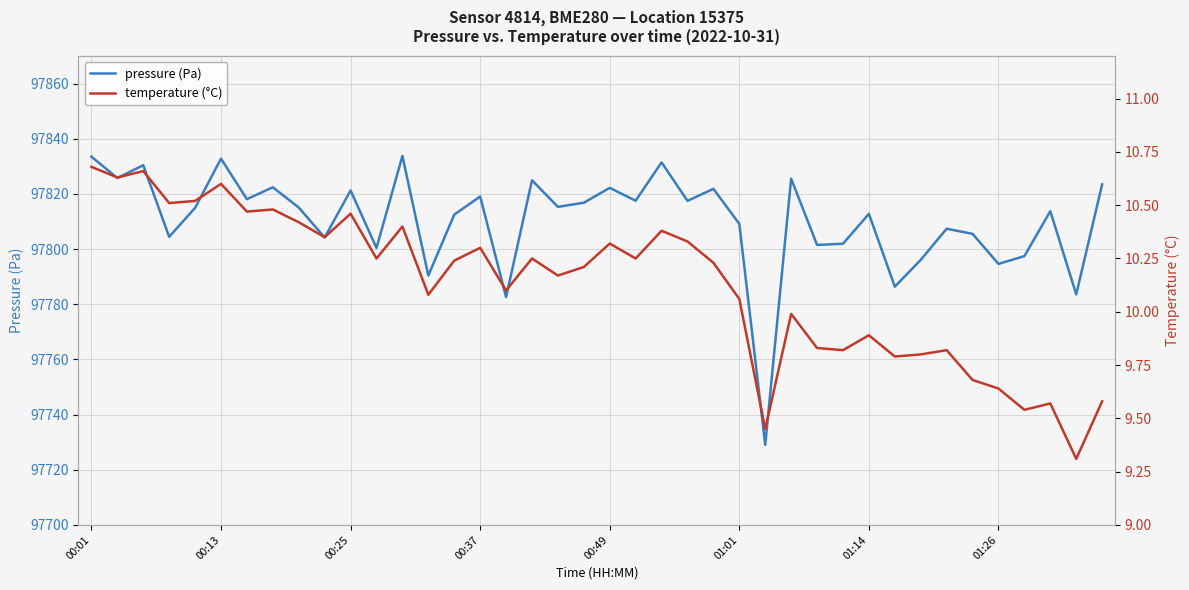

How many lines are shown in the chart?

2